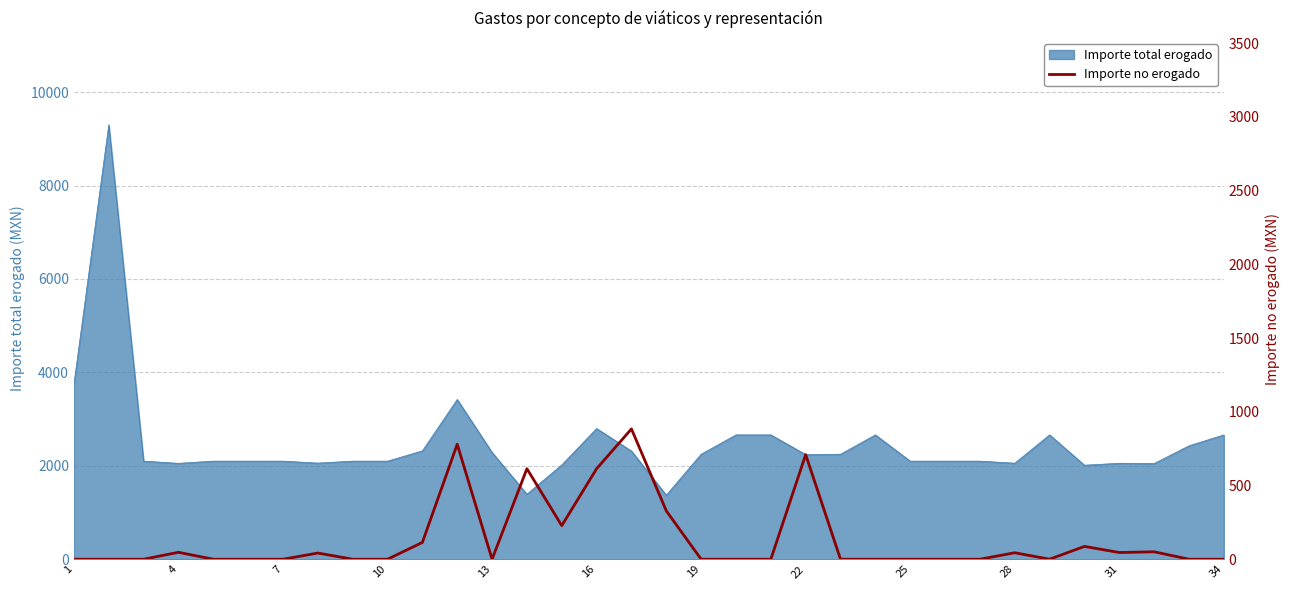

Does the chart display data point markers on the line(s)?

No